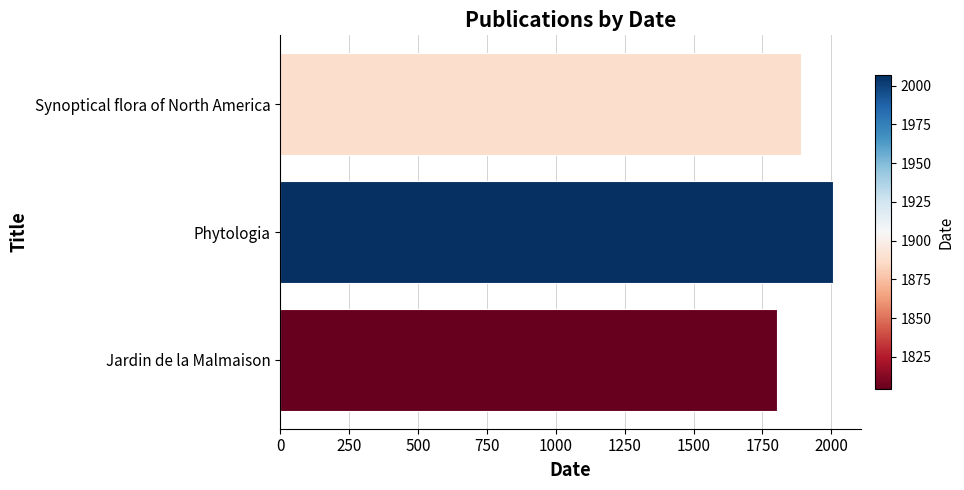

Does the chart contain any negative values?

No